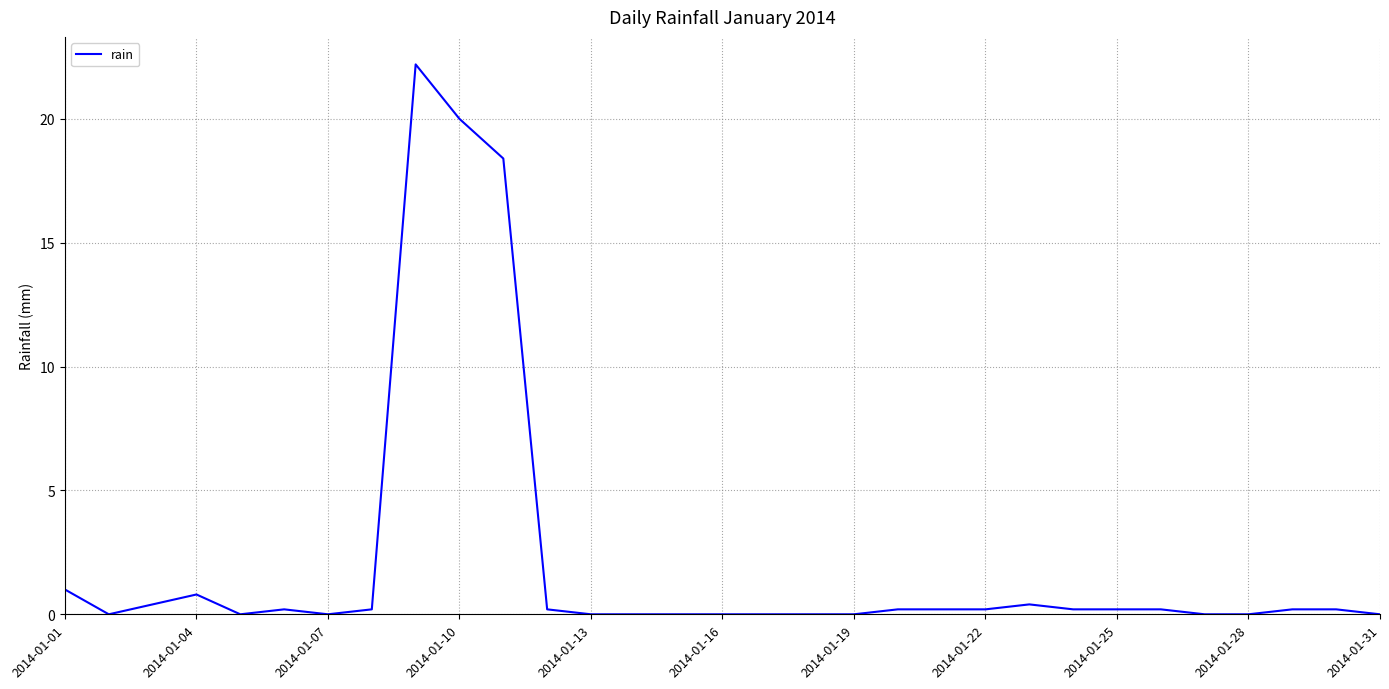

Does the chart have visible grid lines?

Yes